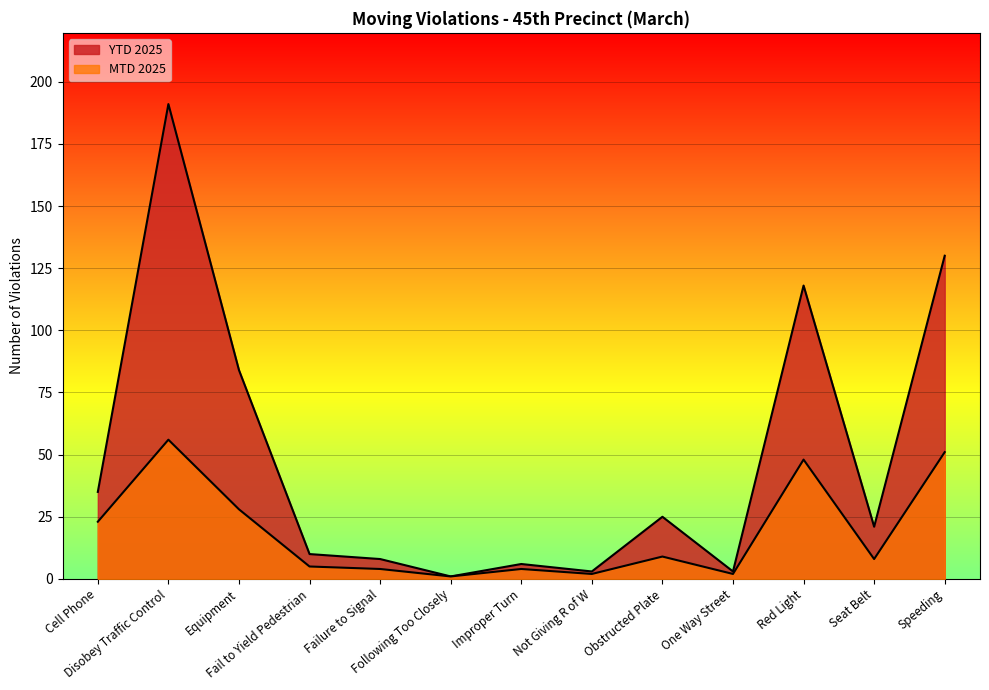

Reading left to right, transcribe all the data shown in this chart.

MTD 2025: Cell Phone=23	Disobey Traffic Control=56	Equipment=28	Fail to Yield Pedestrian=5	Failure to Signal=4	Following Too Closely=1	Improper Turn=4	Not Giving R of W=2	Obstructed Plate=9	One Way Street=2	Red Light=48	Seat Belt=8	Speeding=51
YTD 2025: Cell Phone=35	Disobey Traffic Control=191	Equipment=84	Fail to Yield Pedestrian=10	Failure to Signal=8	Following Too Closely=1	Improper Turn=6	Not Giving R of W=3	Obstructed Plate=25	One Way Street=3	Red Light=118	Seat Belt=21	Speeding=130